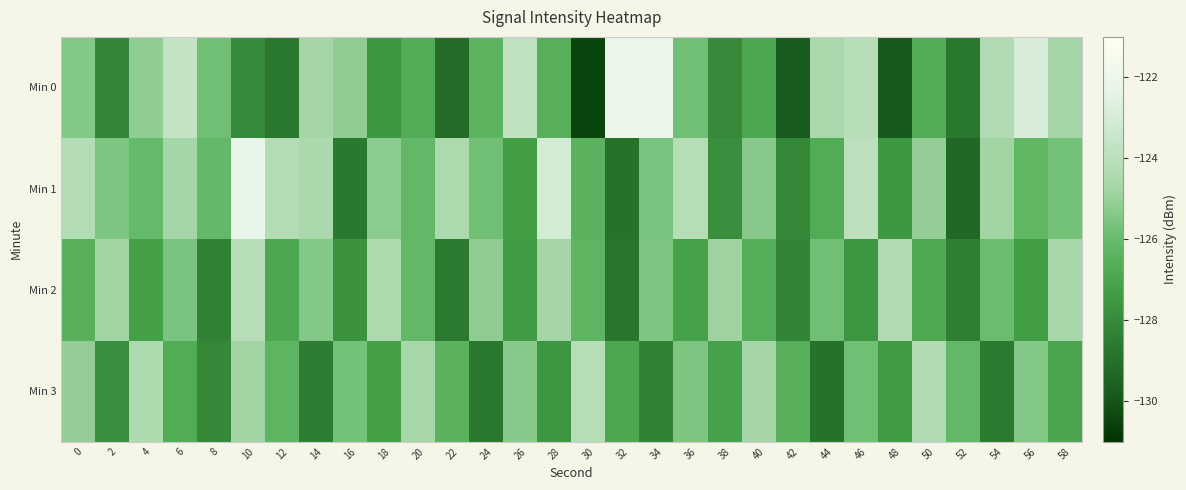

At which category does the chart reach its minimum across all series?

30